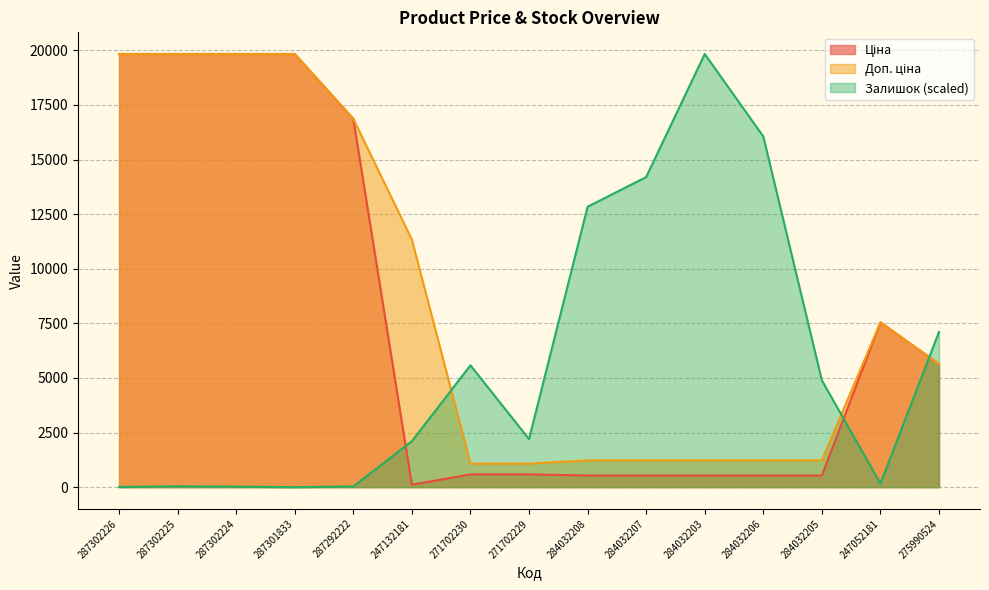

Between which two adjacent categories do Залишок and Ціна first intersect?

287292222 and 247132181